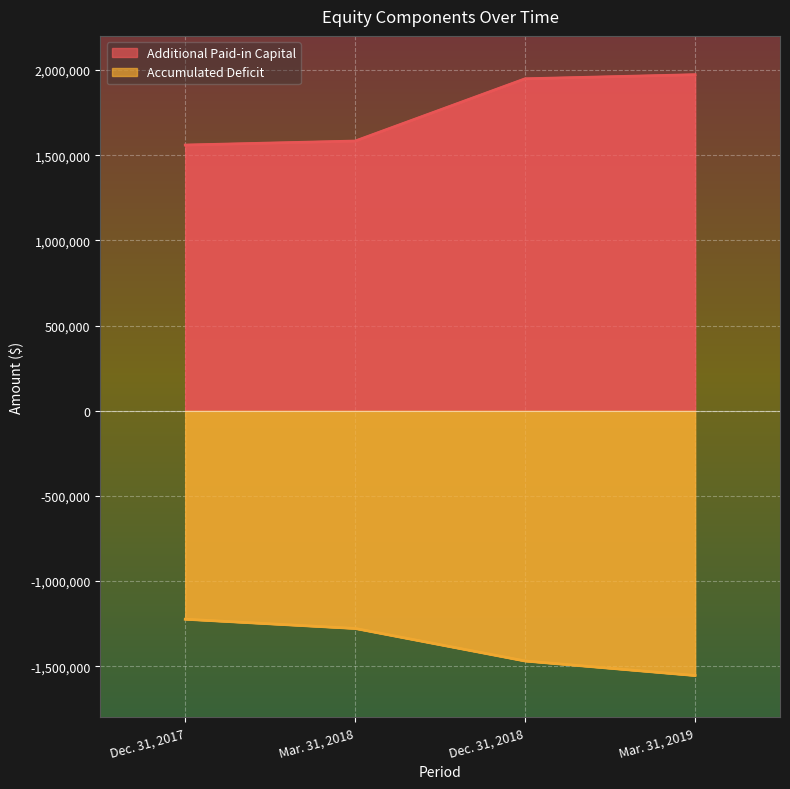

How many lines are shown in the chart?

2